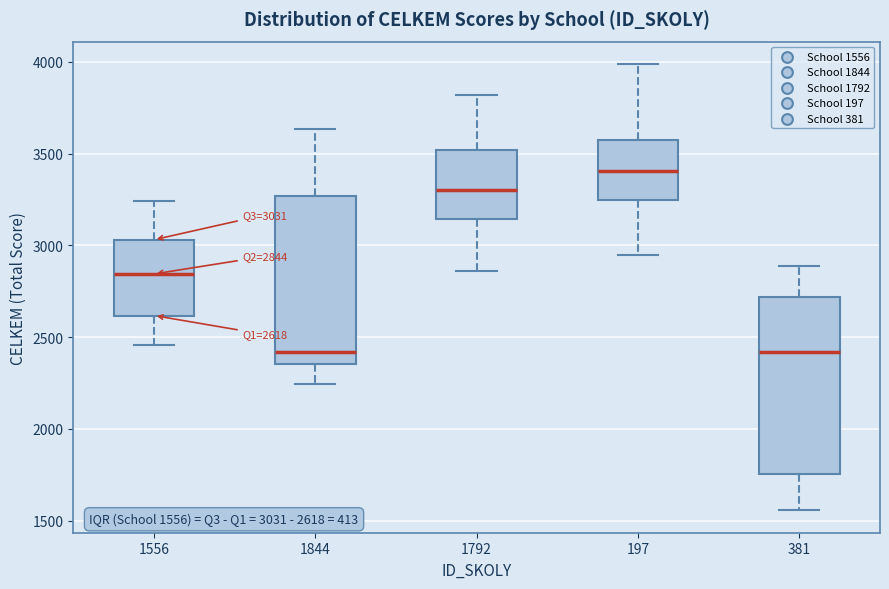

Which box has the highest median line?

197